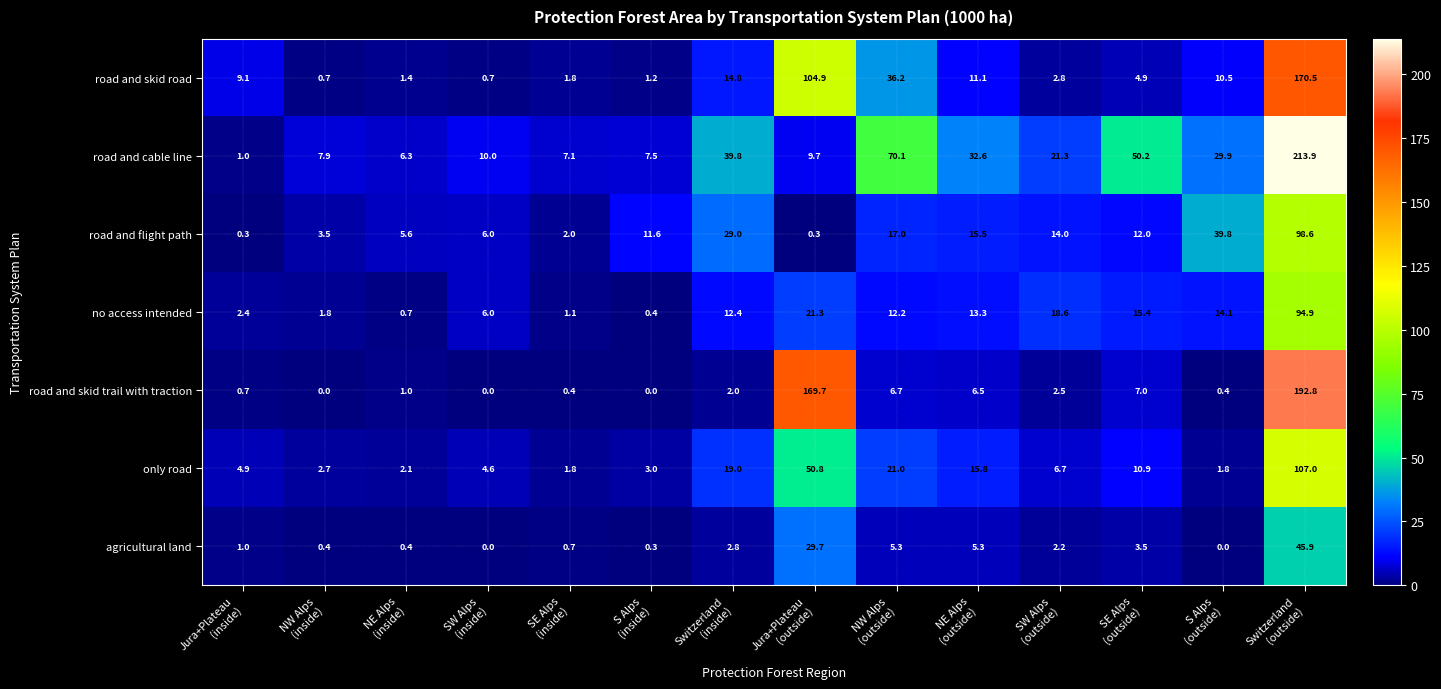

What is the highest value of the road and skid road series?

170.5